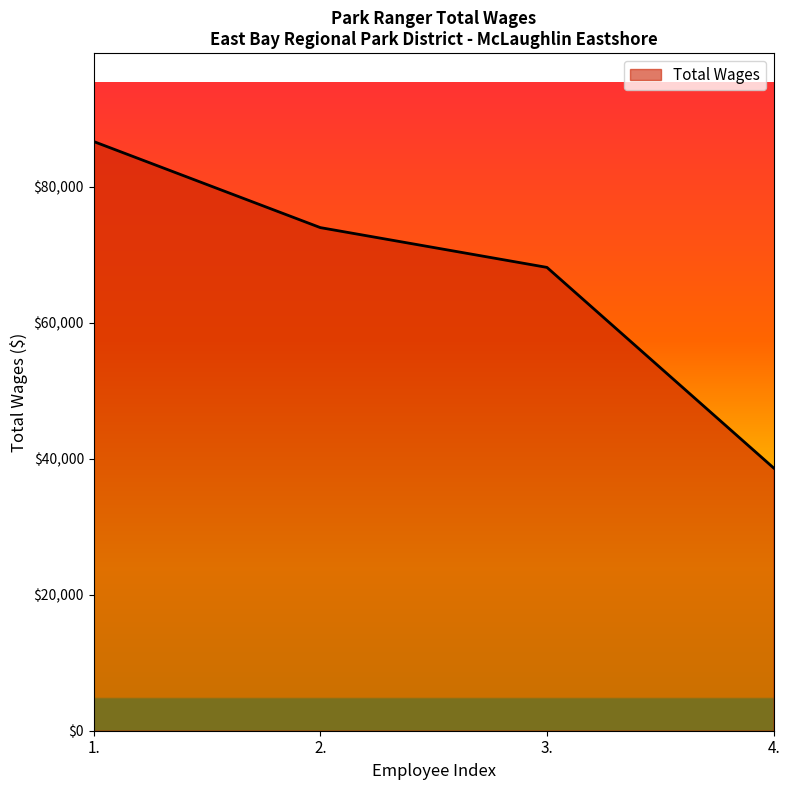

Where does the data first go above 73970?

1.